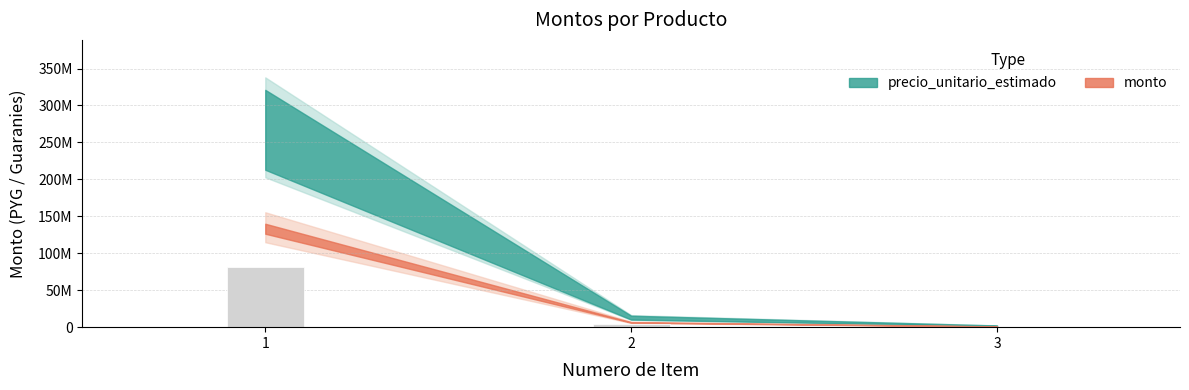

Are the bars horizontal?

No